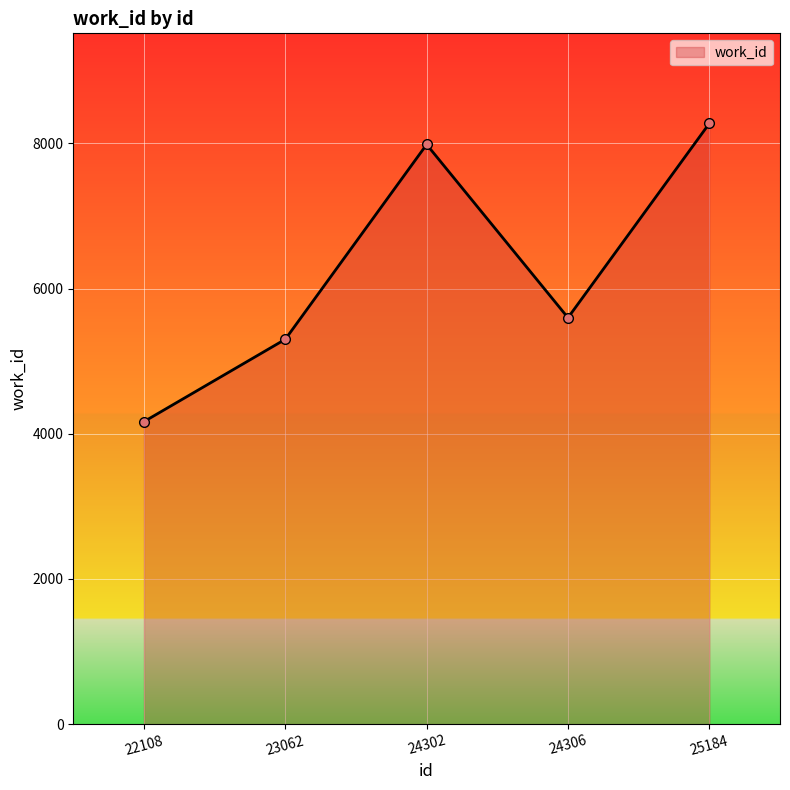

What is the value of the 2nd point from the left?

5301